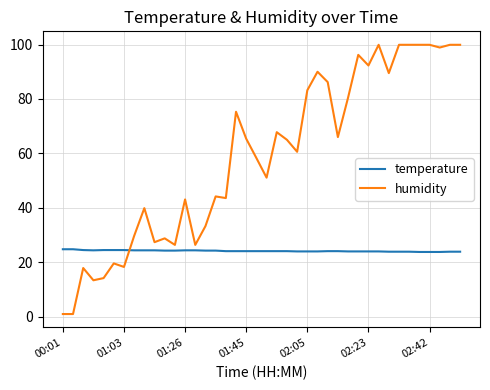

How many series are shown in this chart?

2